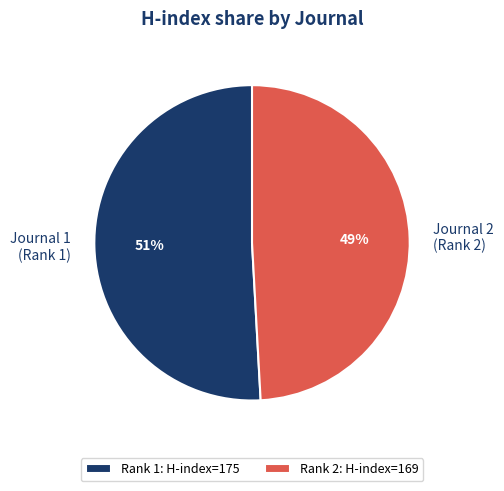

The Journal 1 (Rank 1) slice represents 51% of the pie. True or false?

True